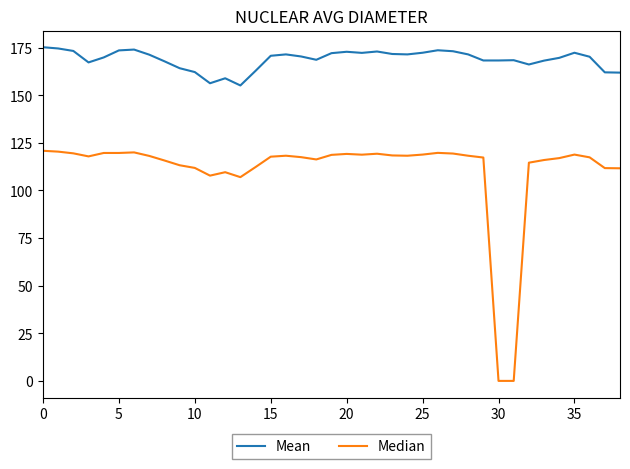

Which series has the largest range (max minus min)?

Median